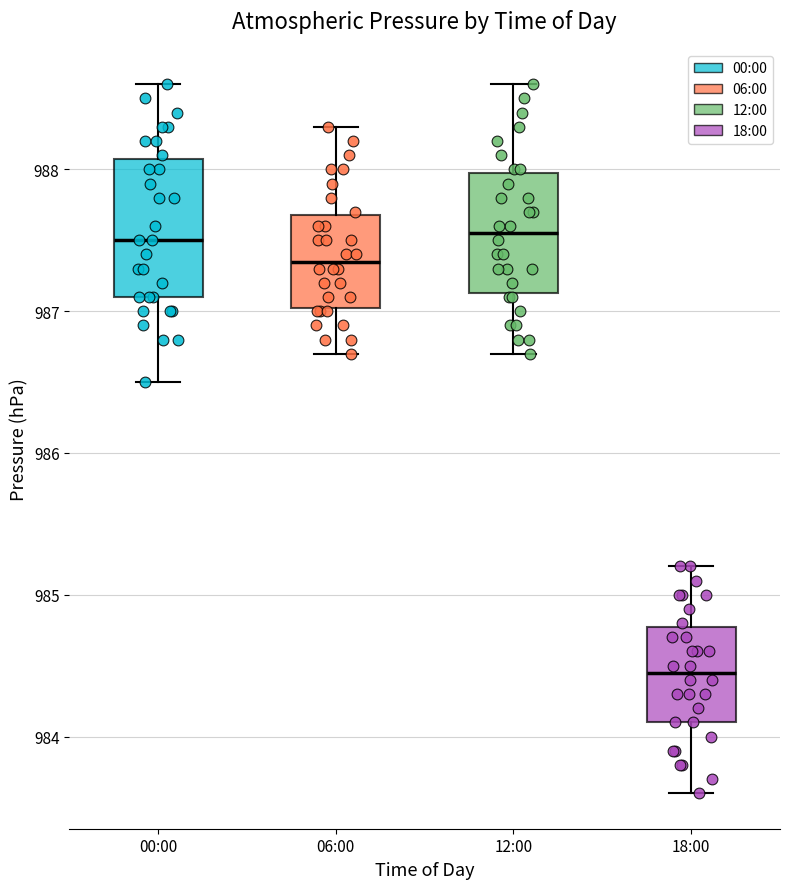

Which box is the tallest, from its lower edge to its upper edge?

00:00